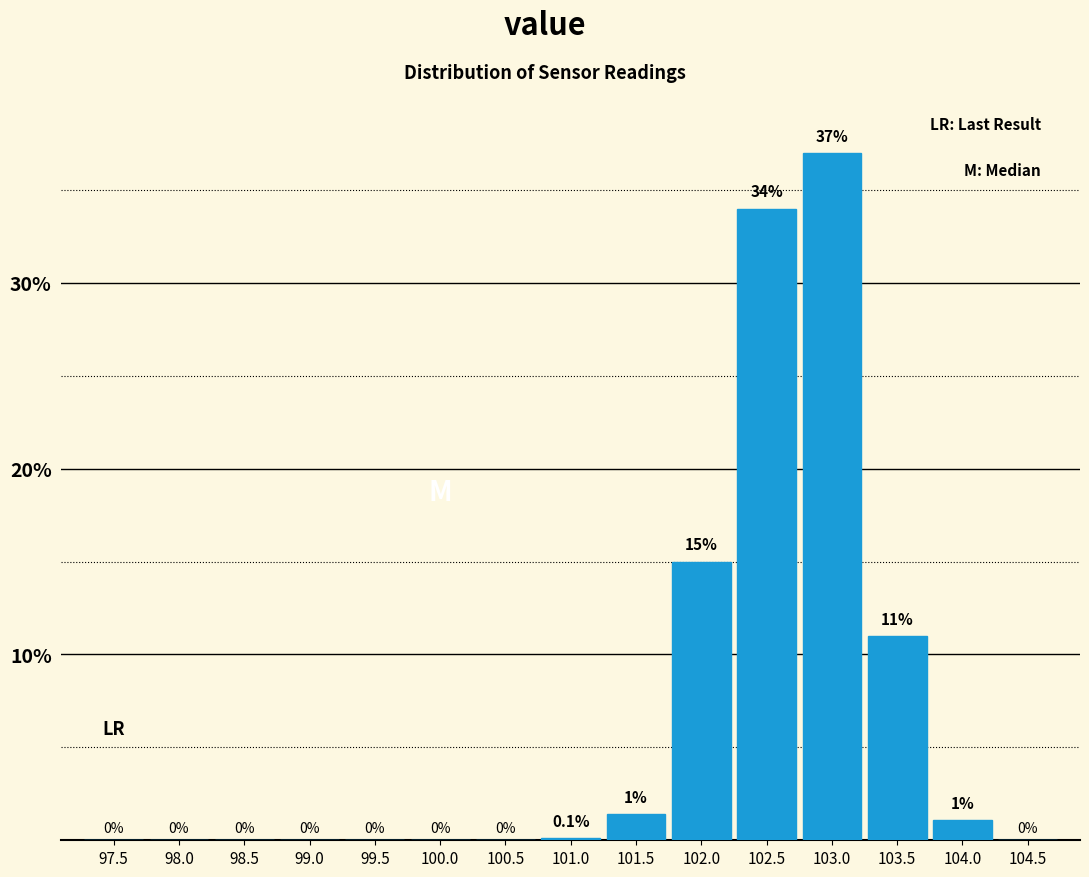

Reading right to left, what are all the values shown in this chart?

104.5=0.0	104.0=1.1	103.5=11.0	103.0=37.0	102.5=34.0	102.0=15.0	101.5=1.4	101.0=0.1	100.5=0.0	100.0=0.0	99.5=0.0	99.0=0.0	98.5=0.0	98.0=0.0	97.5=0.0